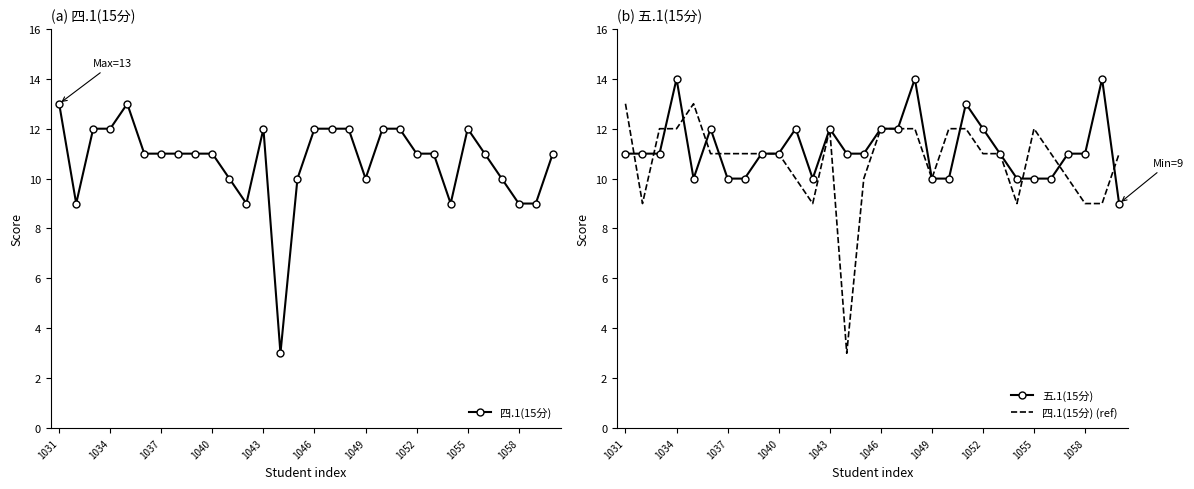

How many data points does each series have?

30